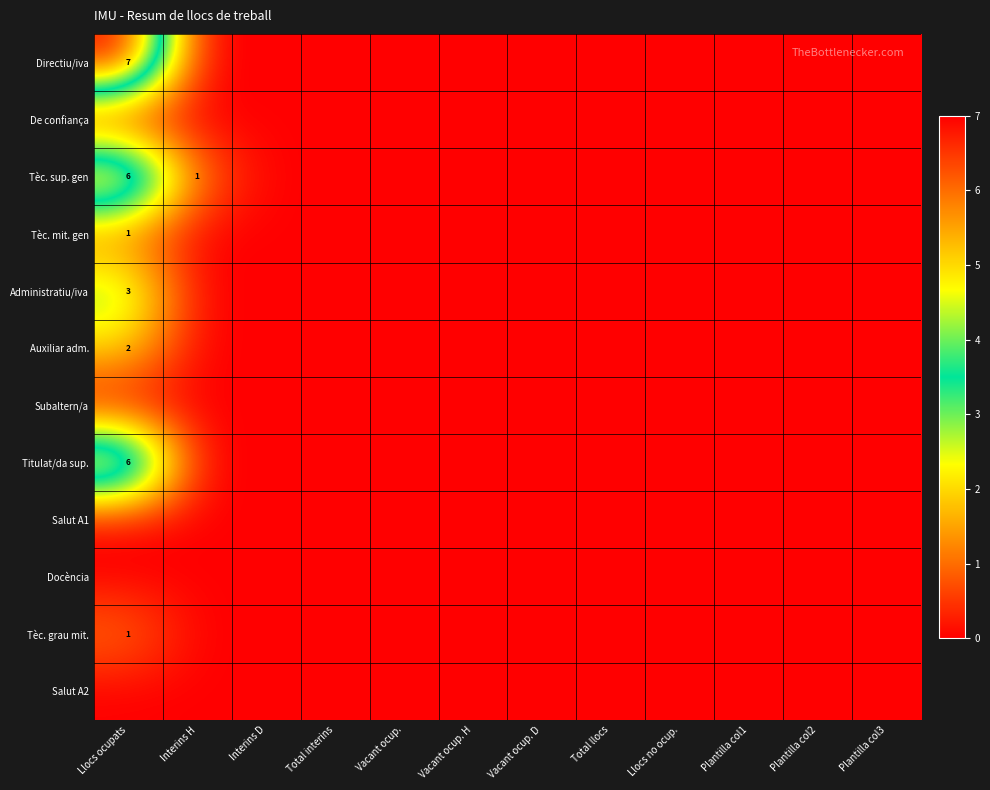

Which category has the highest value in the Docència series?

Llocs ocupats